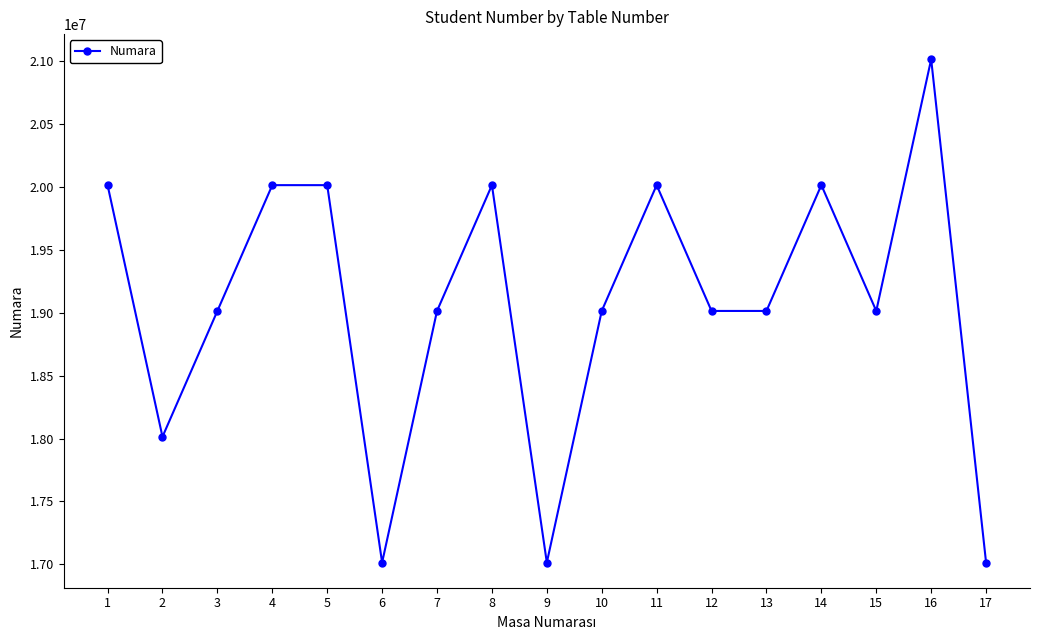

What is the difference between the values at 3 and 1?

1000053